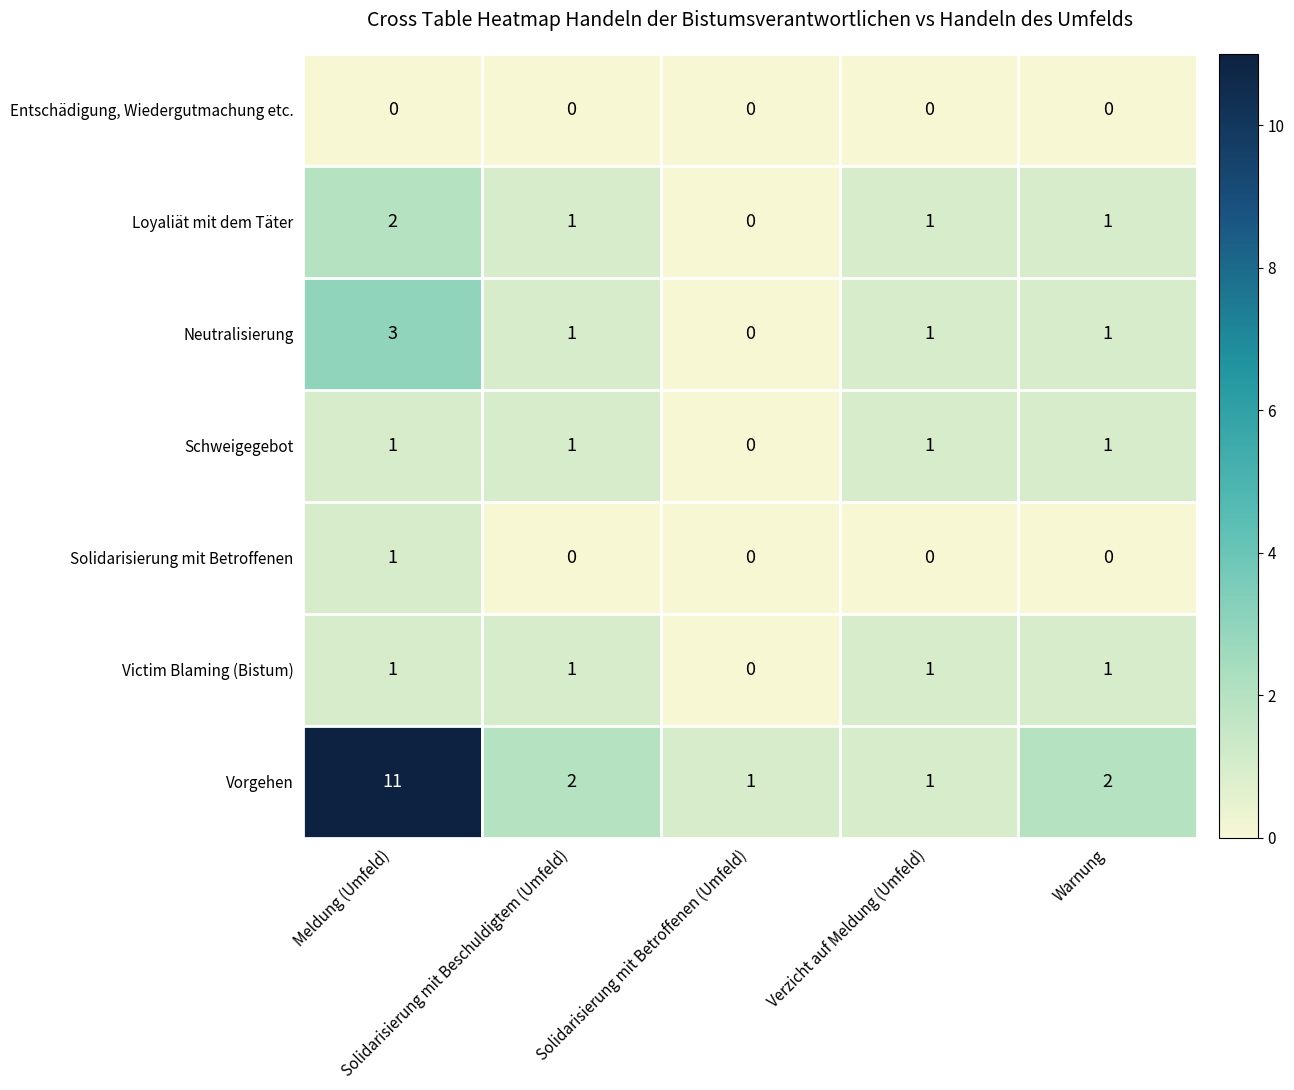

At which category is the sum across all series the highest?

Meldung (Umfeld)